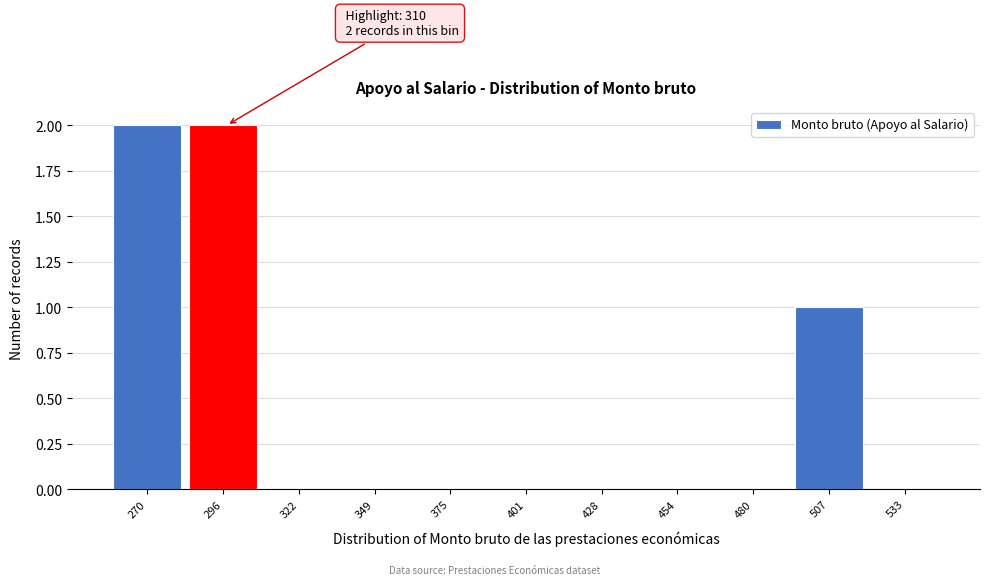

Reading left to right, what are all the values shown in this chart?

270=2	296=2	322=0	349=0	375=0	401=0	428=0	454=0	480=0	507=1	533=0